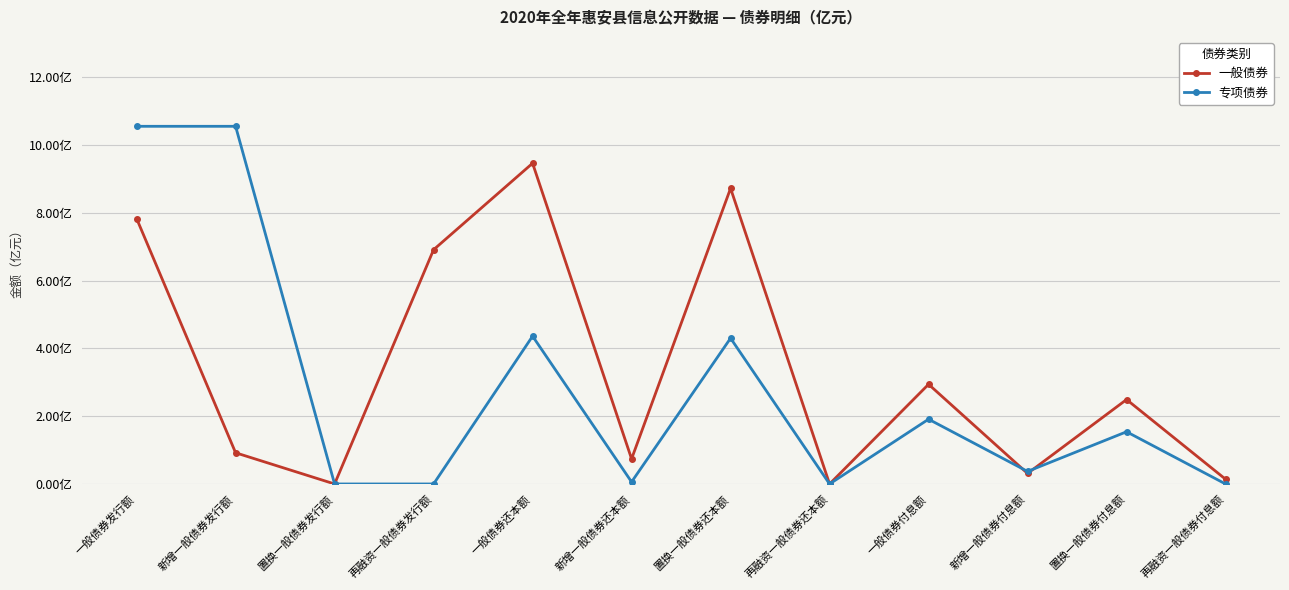

Is this an area chart (filled region under the line)?

No